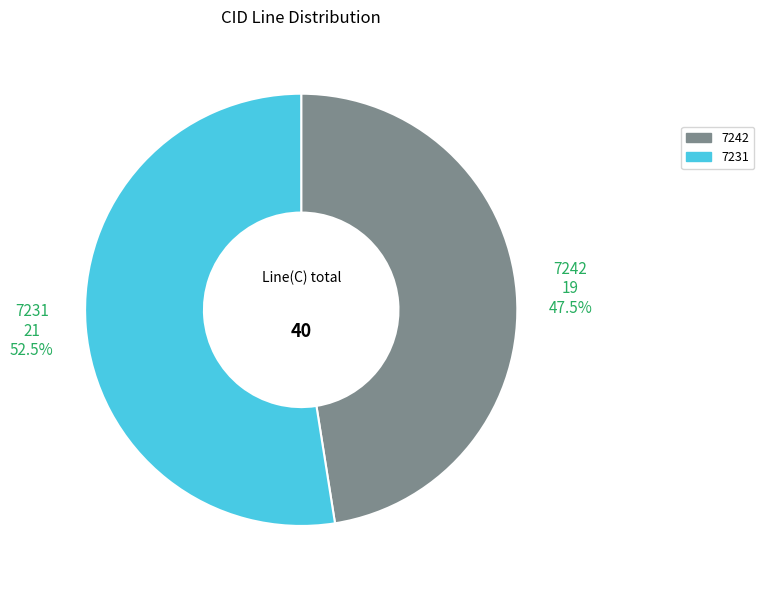

How many segments does this pie chart have?

2